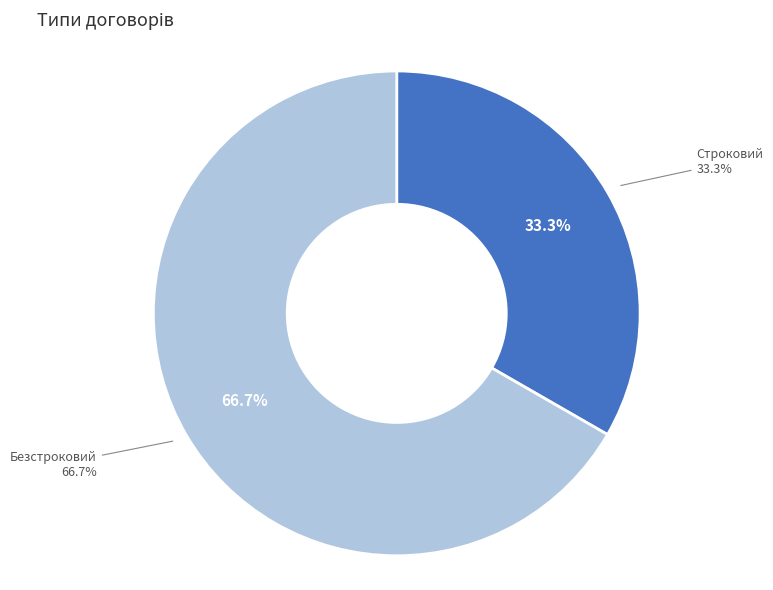

Between Безстроковий and Строковий, which is larger?

Безстроковий